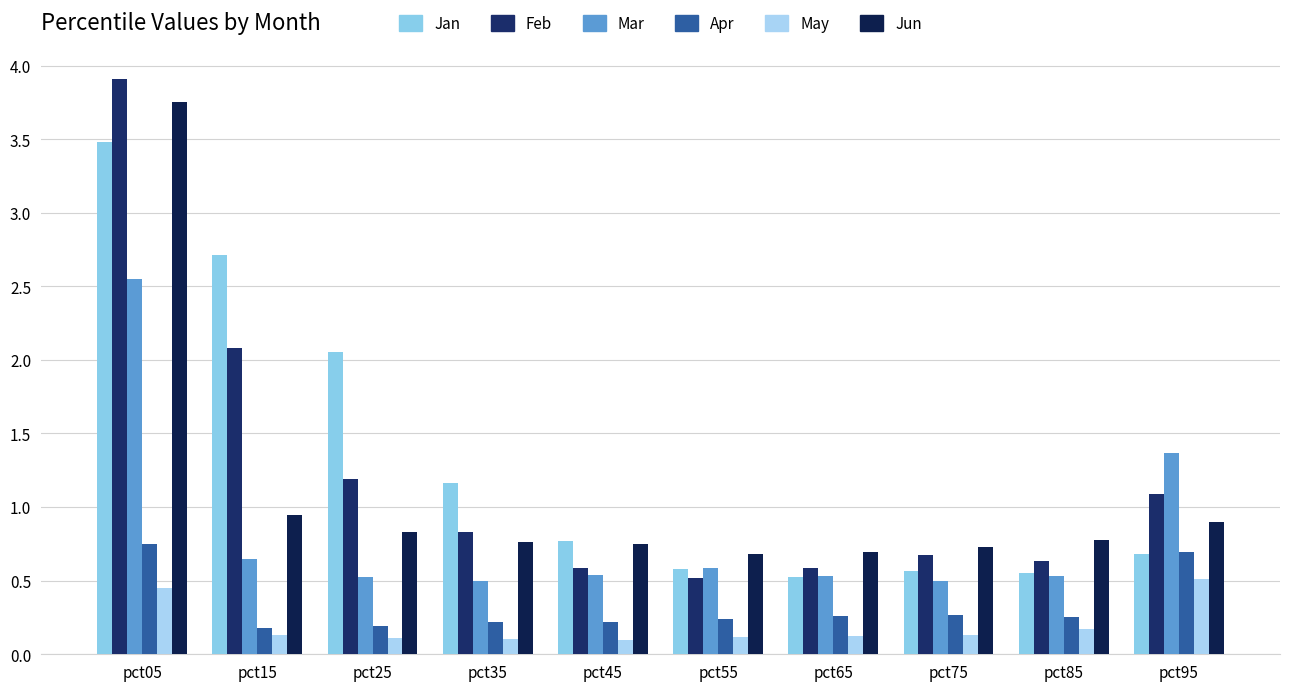

True or false: Mar has a value of 0.9 at pct25.

False